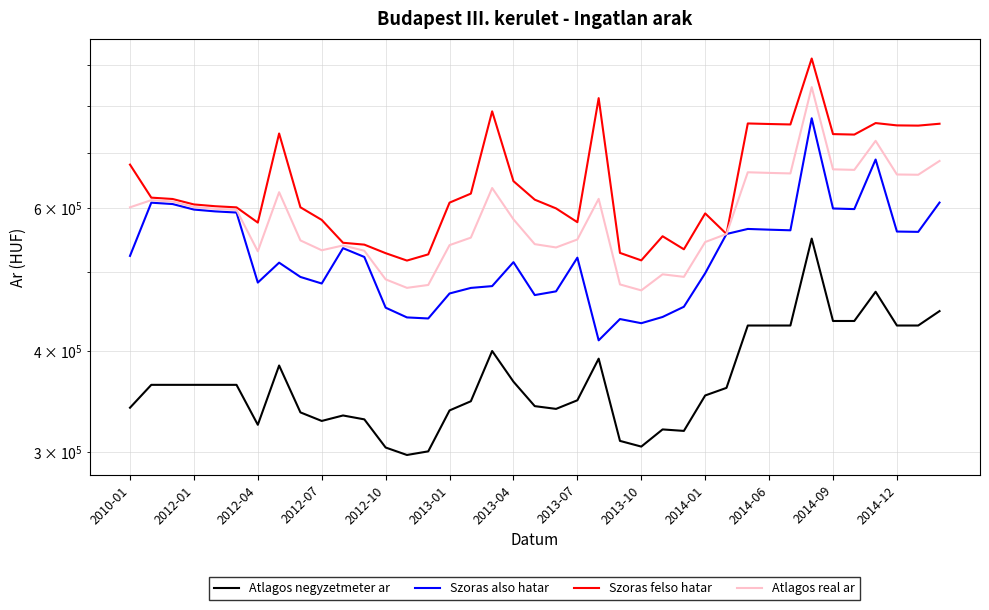

What are all the series names shown in the legend?

Atlagos negyzetmeter ar, Szoras also hatar, Szoras felso hatar, Atlagos real ar